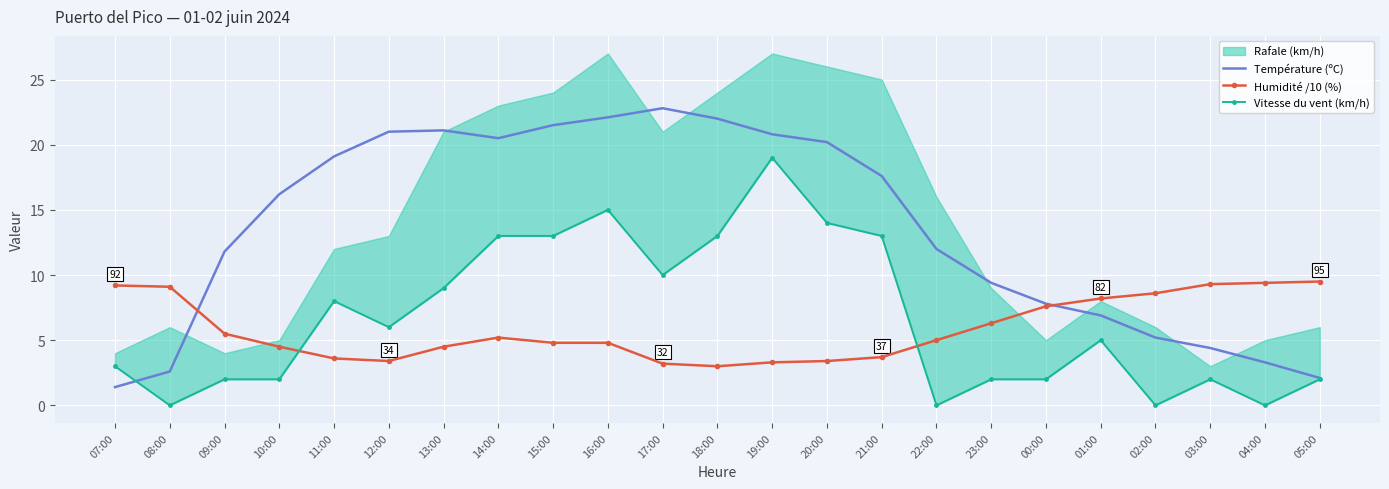

Where does the Humidité /10 (%) series first go above 5?

07:00